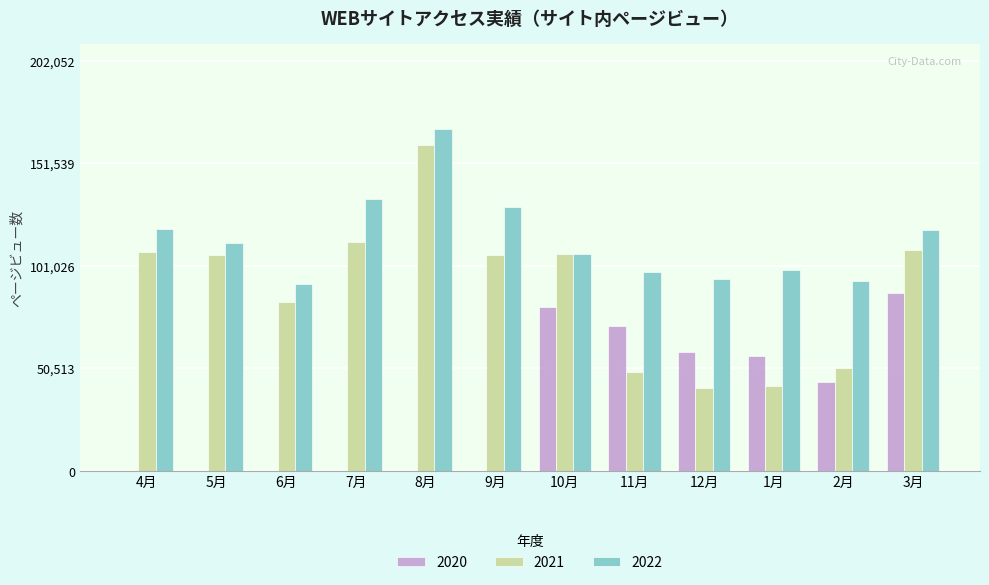

What is the sum of the 2022 values at 12月 and 4月?

213957